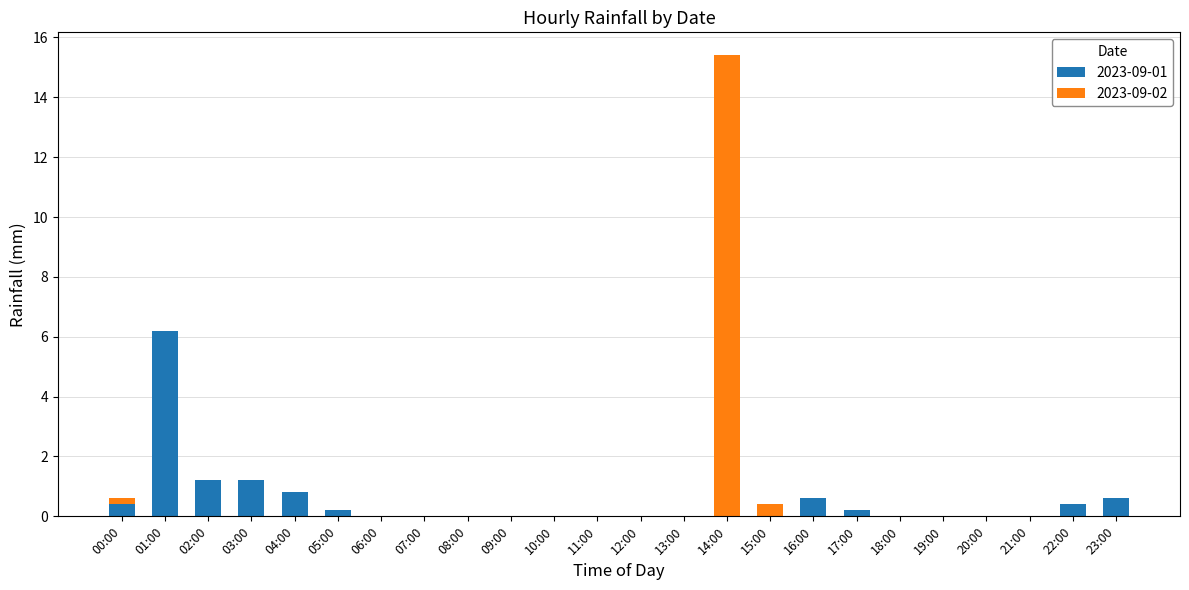

True or false: 2023-09-01 has a value of 0.6 at 23:00.

True